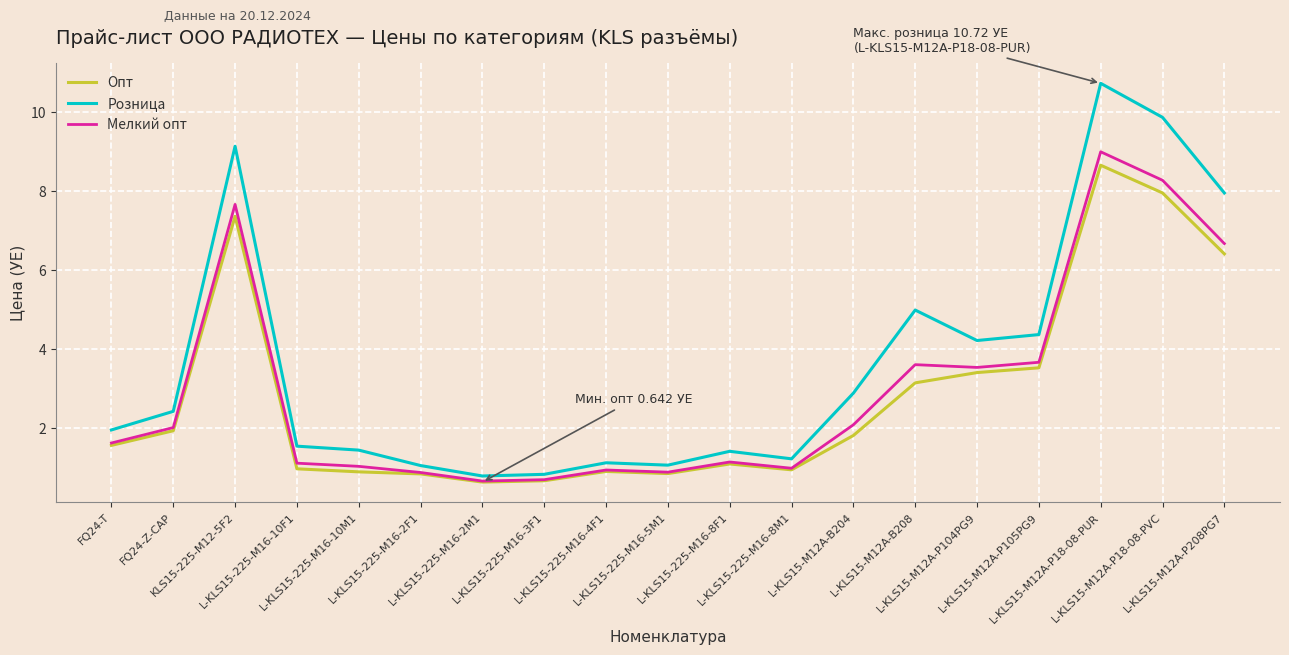

Is it true that Мелкий опт equals 3.6 at L-KLS15-M12A-B208?

True